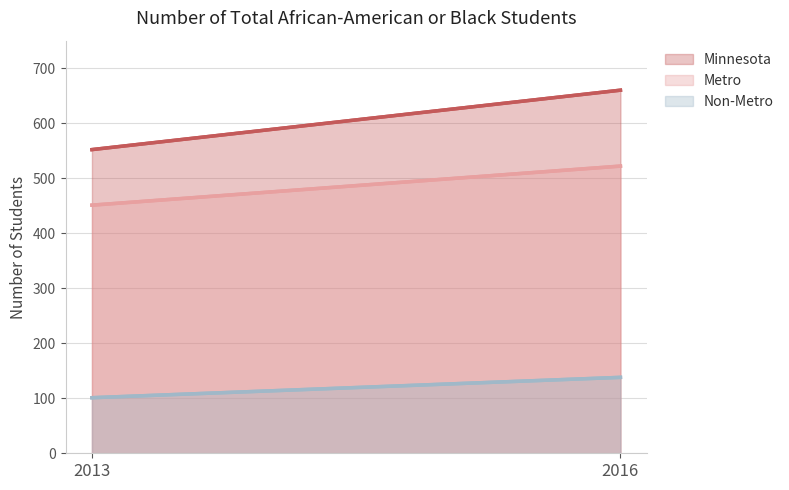

What is the sum of the Minnesota values at 2016 and 2013?

1212